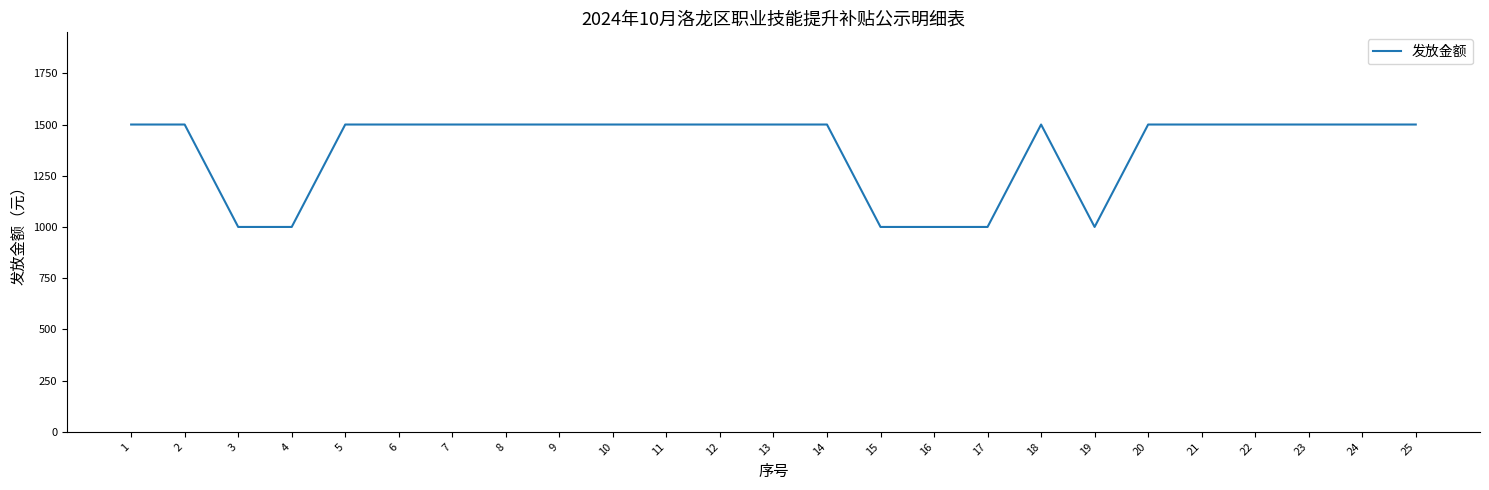

What is the sum of the values at 23 and 1?

3000